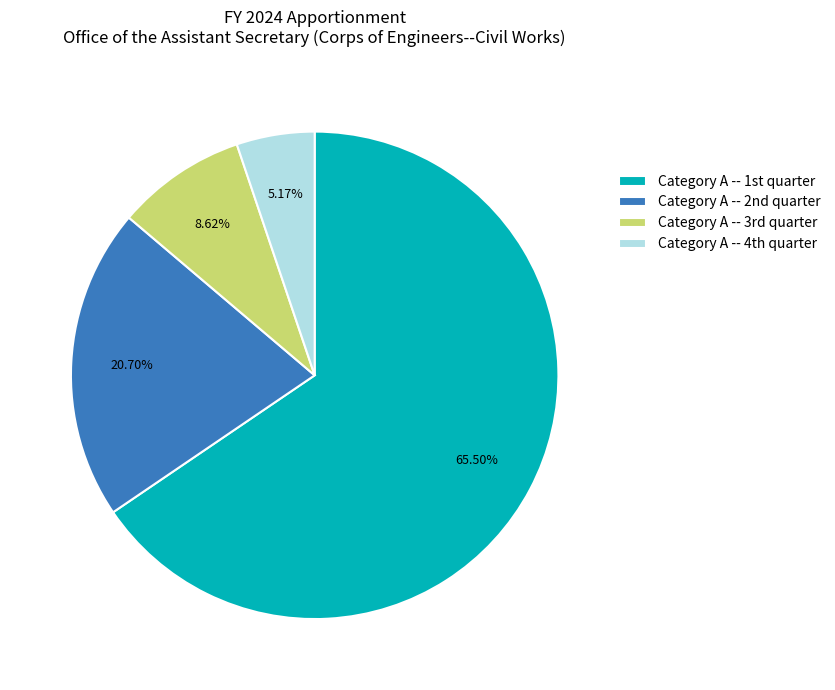

Count the number of slices in the pie.

4